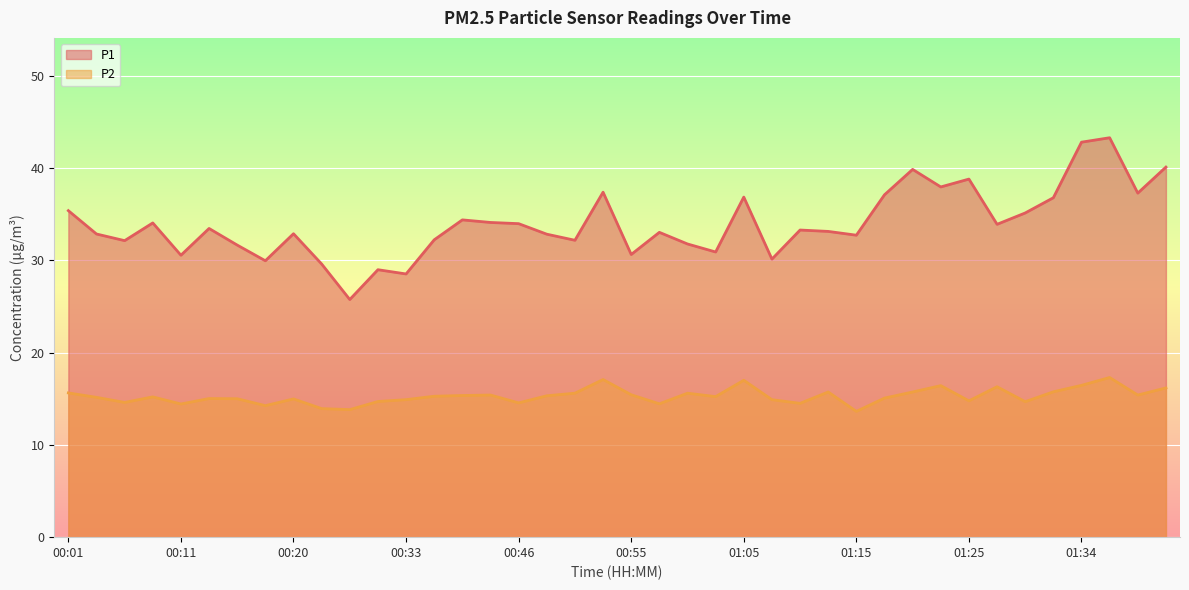

Which series has the widest spread of values?

P1